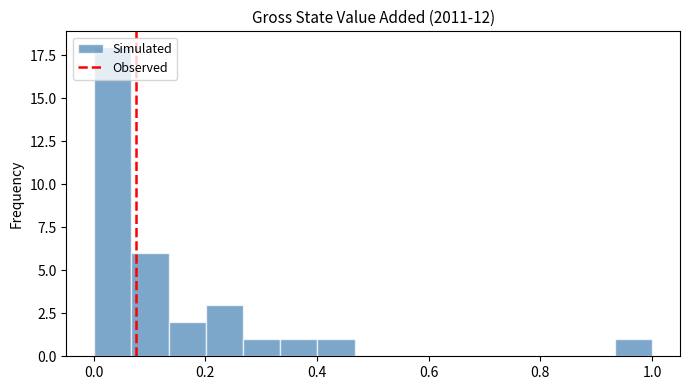

Around what value on the x-axis is the tallest bar? Give the approximate position of its centre, as read against the axis.

0.04